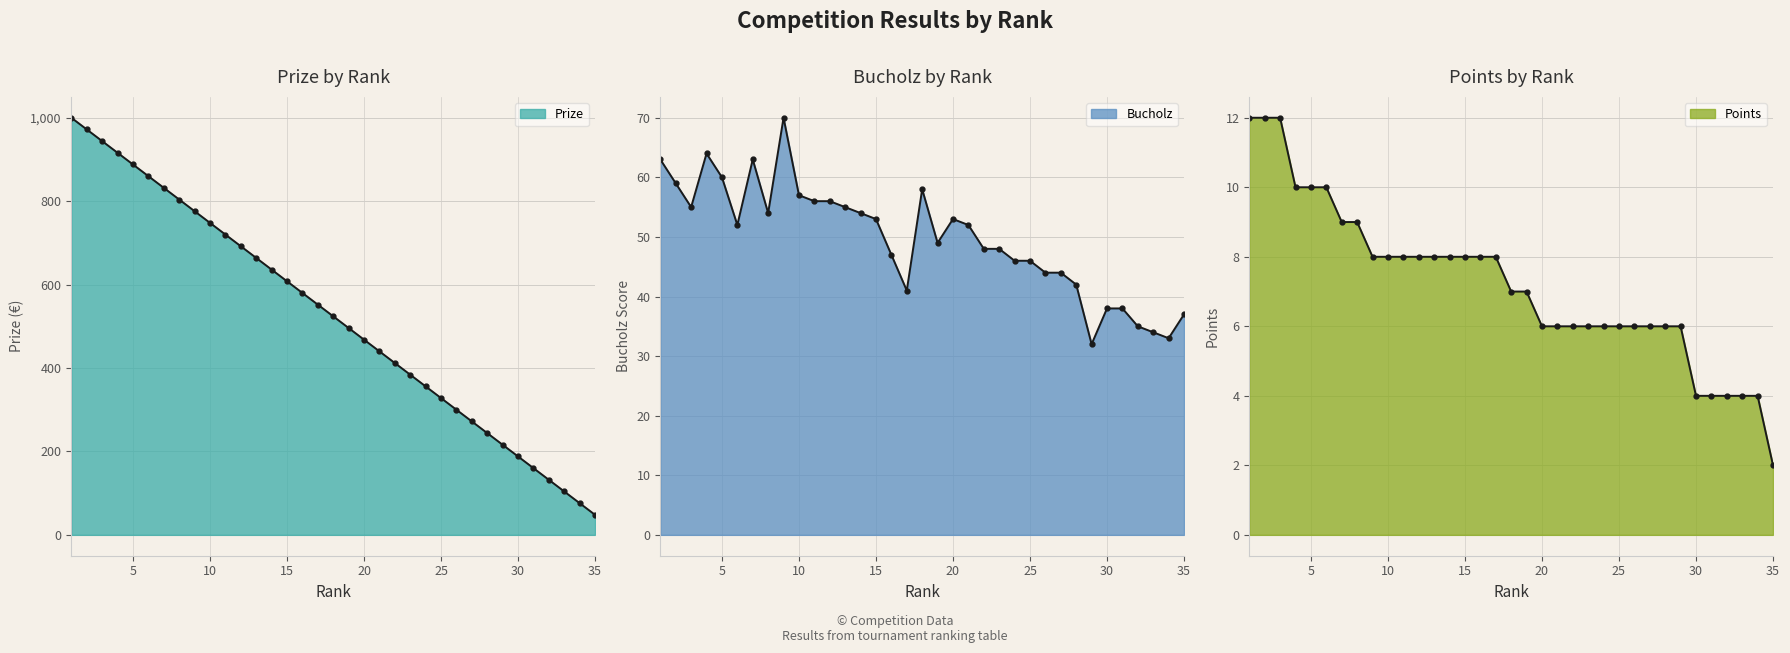

Which label corresponds to the smallest value in the chart?

35